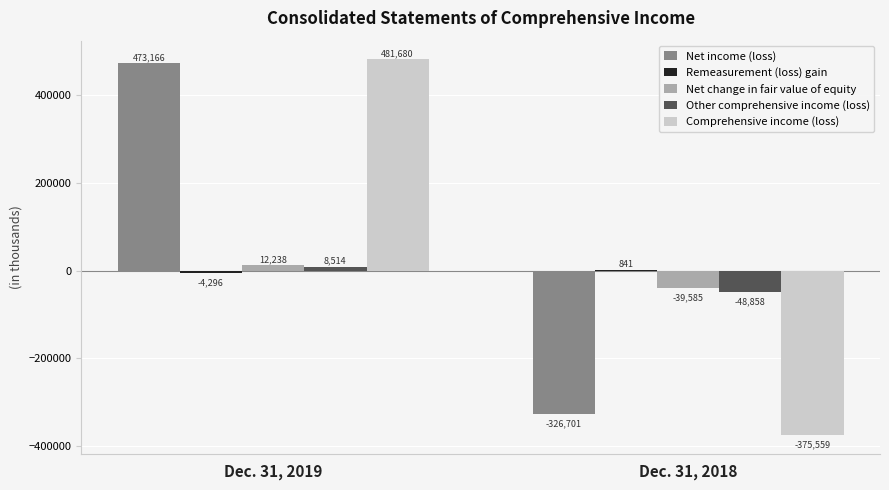

At which category does the chart reach its peak across all series?

Dec. 31, 2019